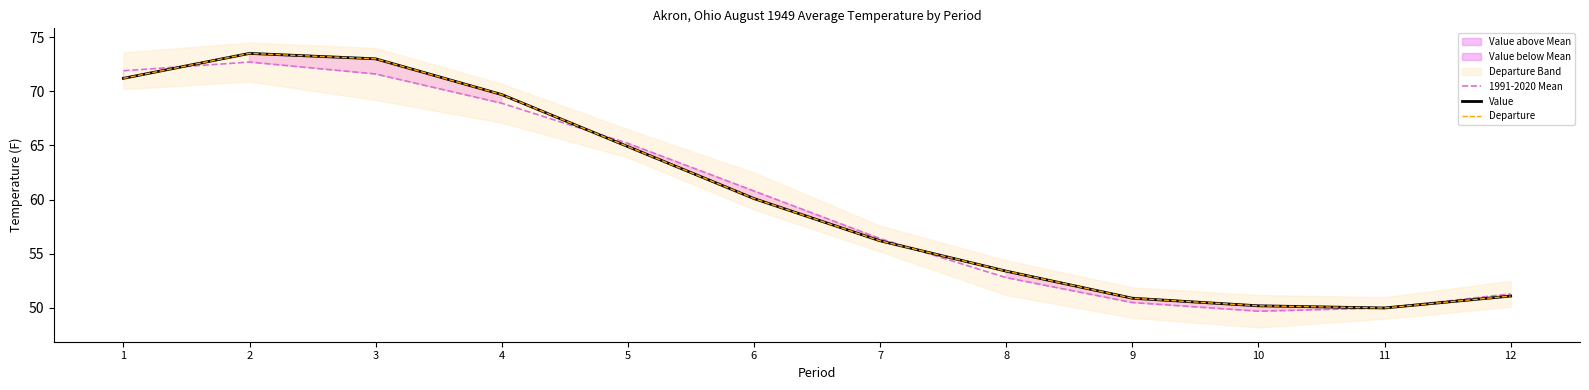

List the labels in order of Departure value, largest first.

2, 3, 1, 4, 5, 6, 7, 8, 12, 9, 10, 11